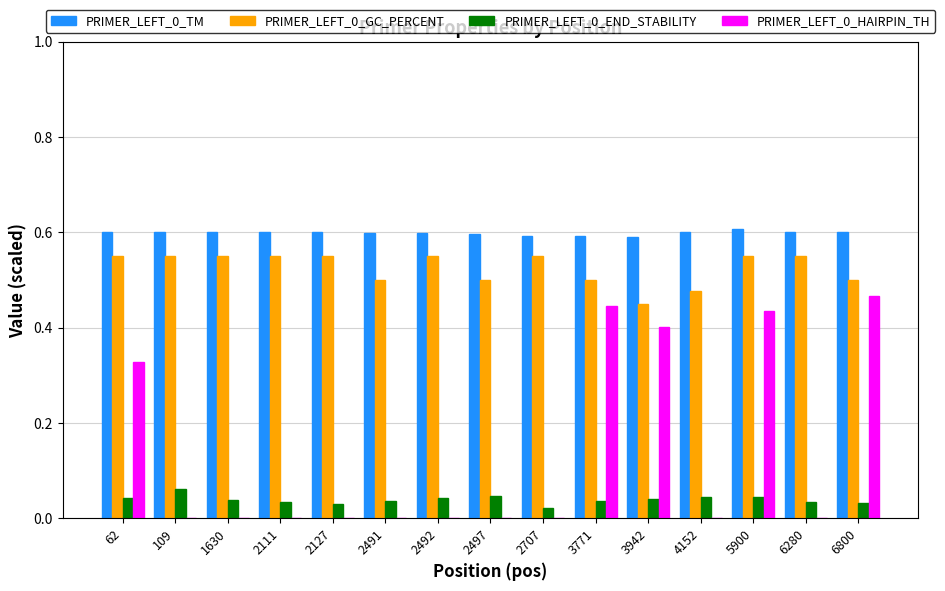

What is the total value across all series at 6280?

1.2